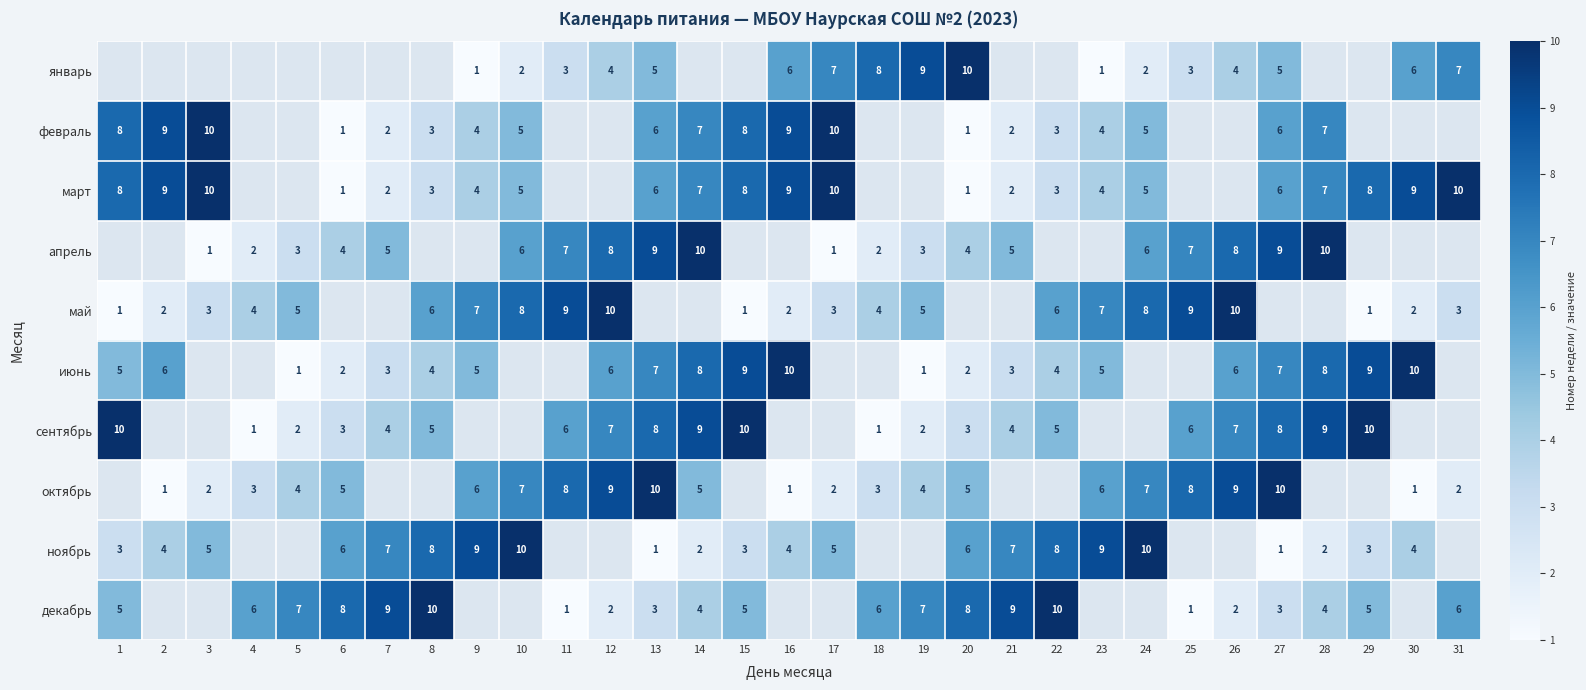

Is it true that февраль equals 1 at 8?

False